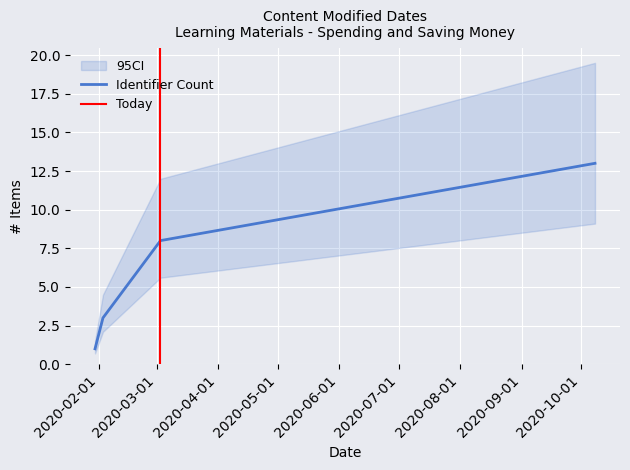

What is the highest value of the Identifier Count series?

13